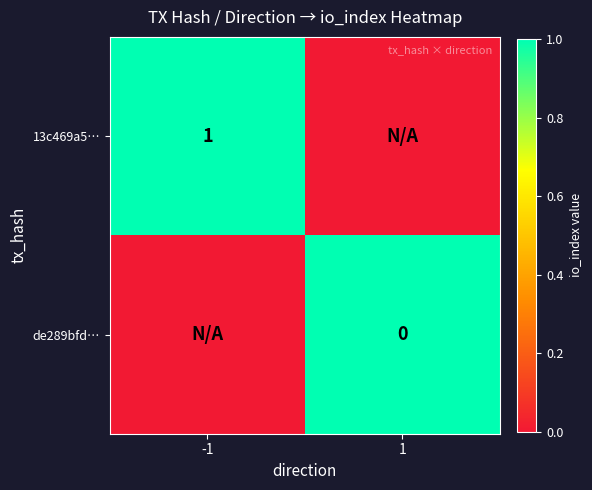

True or false: 13c469a5… has a value of 2 at -1.

False